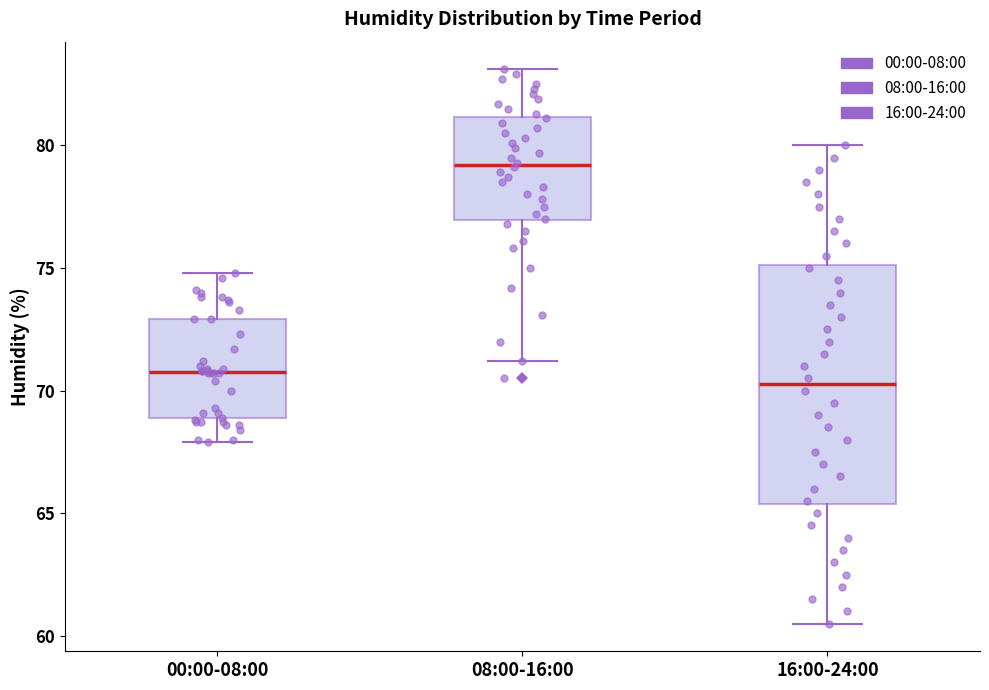

Reading left to right, read every box against the y-axis: the position of its median line, the range the box covers, and the ends of its whiskers. The values are not printed on the chart, so give them approximately, as read against the axis.

00:00-08:00: median 71.0, box 69.0 to 73.0, whiskers 68.0 to 75.0
08:00-16:00: median 79.0, box 77.0 to 81.0, whiskers 71.0 to 83.0
16:00-24:00: median 70.5, box 65.5 to 75.0, whiskers 60.5 to 80.0